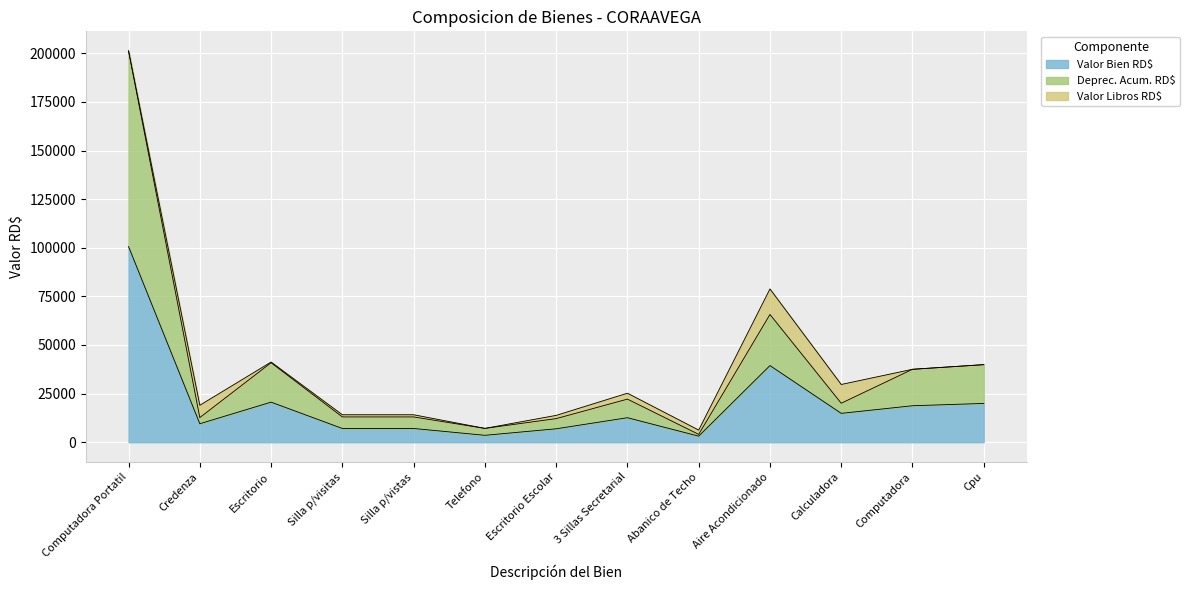

What is the approximate value of Valor Bien RD$ at Aire Acondicionado?

39411.0